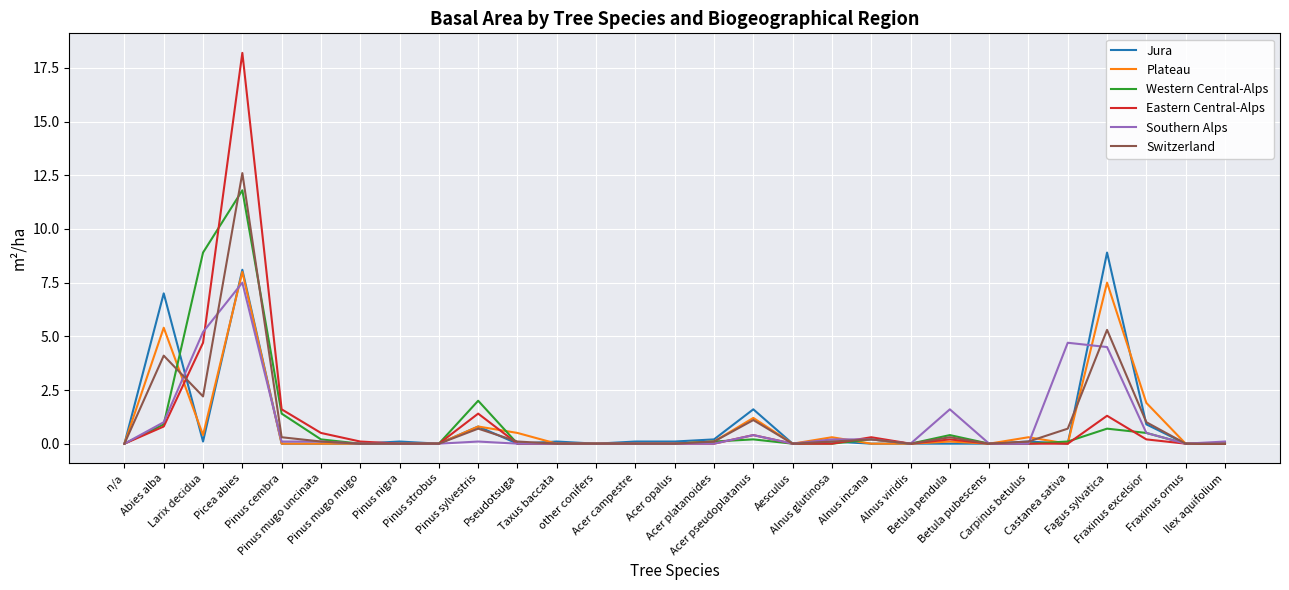

What is the maximum value for Plateau?

8.0